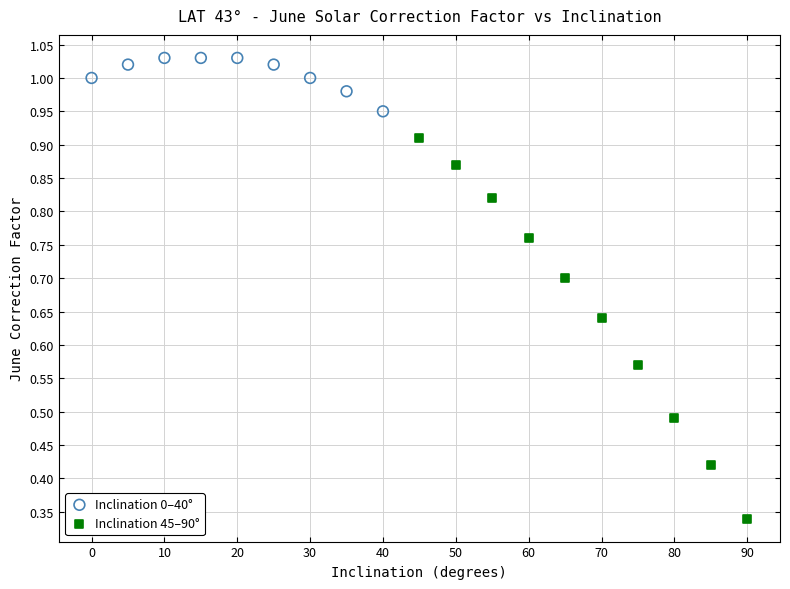

Which series reaches the maximum Y coordinate?

Inclination 0–40°